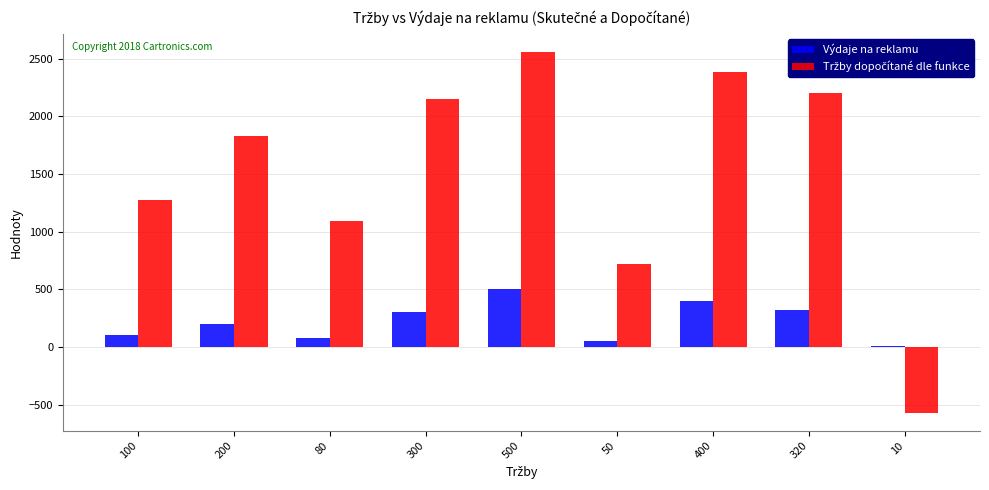

At which label does Výdaje na reklamu reach its peak?

500